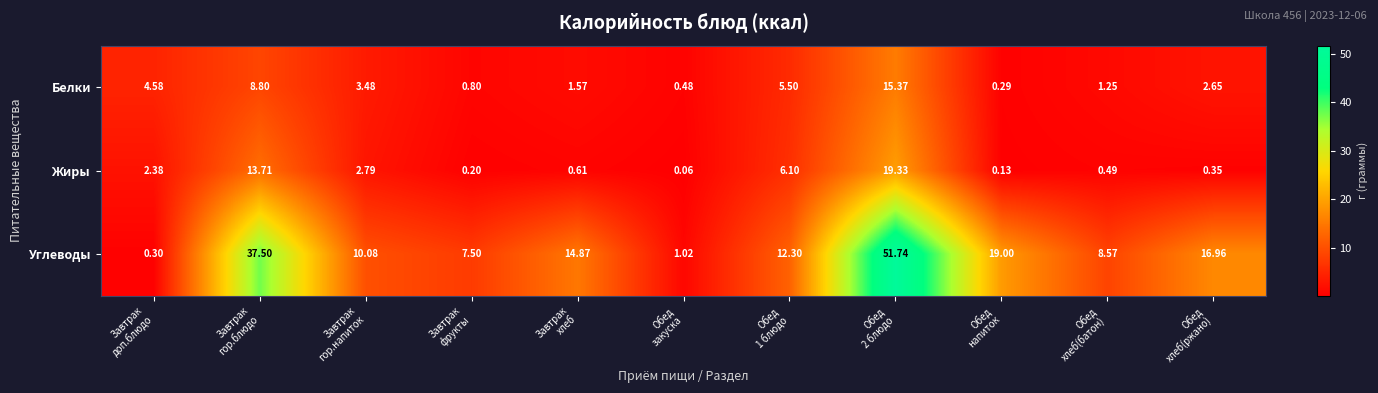

Which series has the largest range (max minus min)?

Углеводы